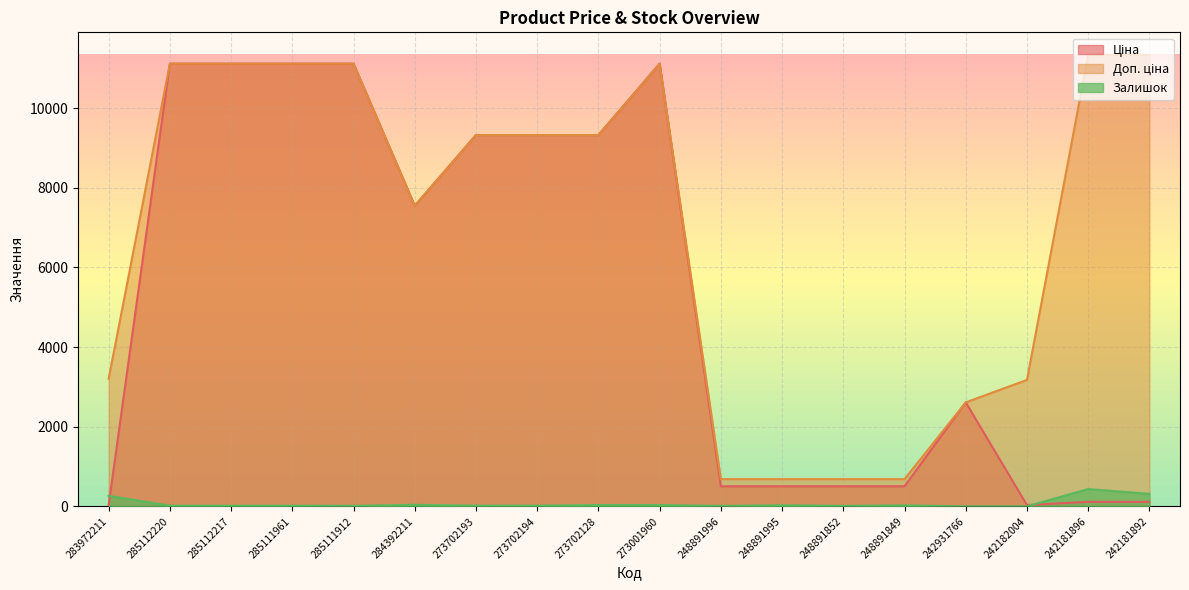

In Ціна, how many points are lower than both neighbors (excluding endpoints)?

2